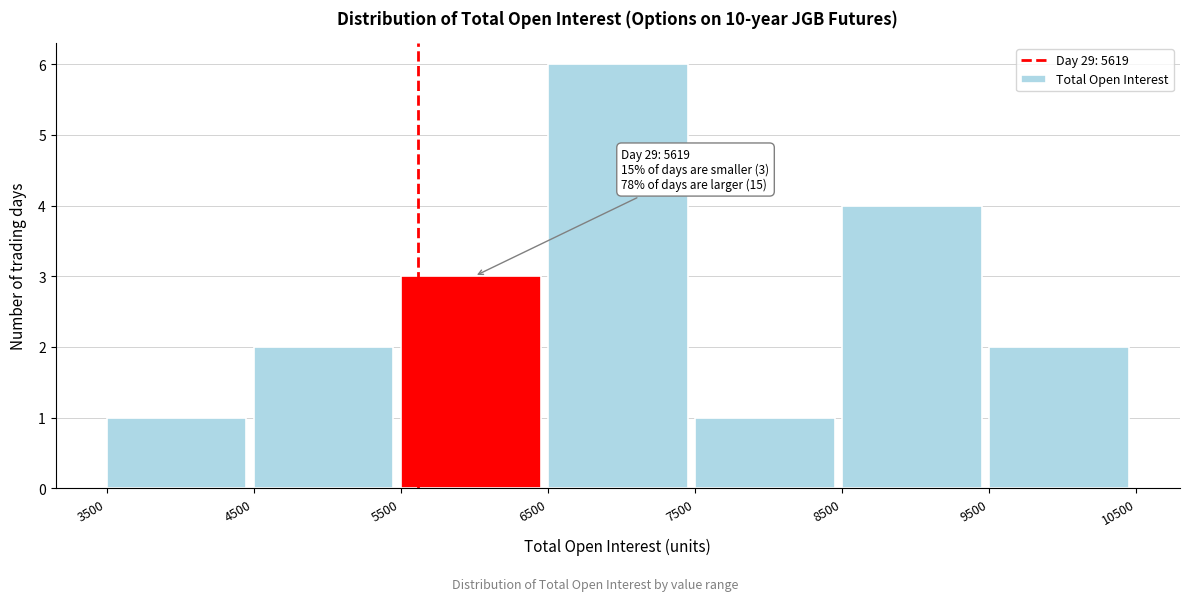

Which range on the x-axis has the tallest bar?

6500 to 7500